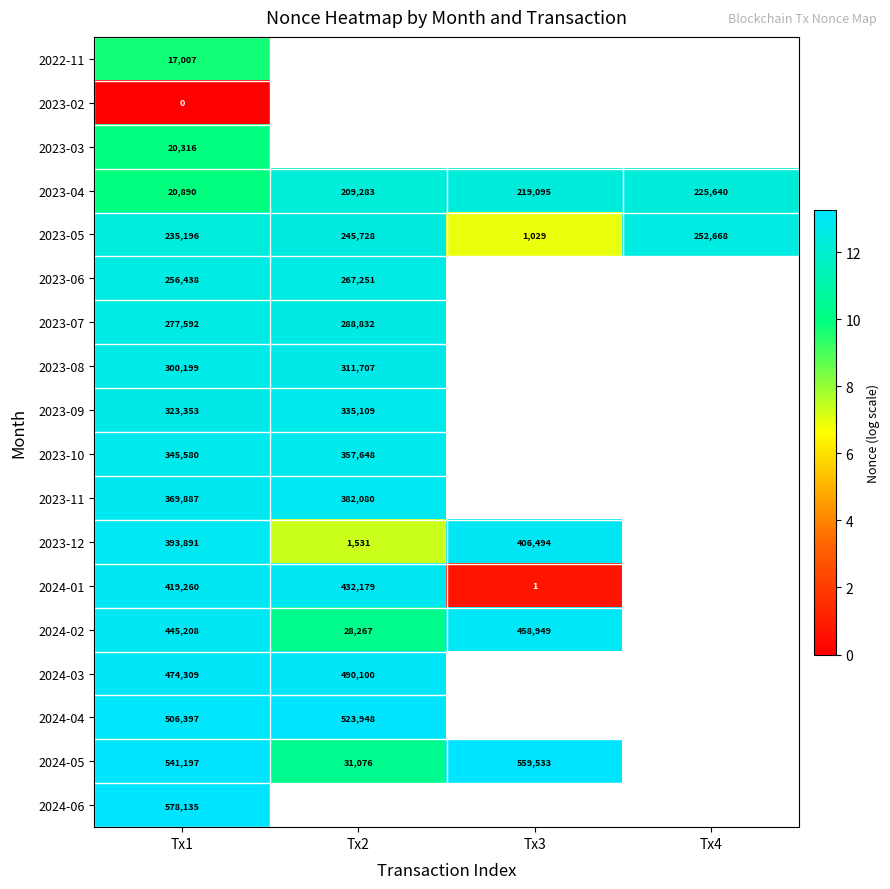

Where is 2024-01 nearest to the value 6?

Tx3